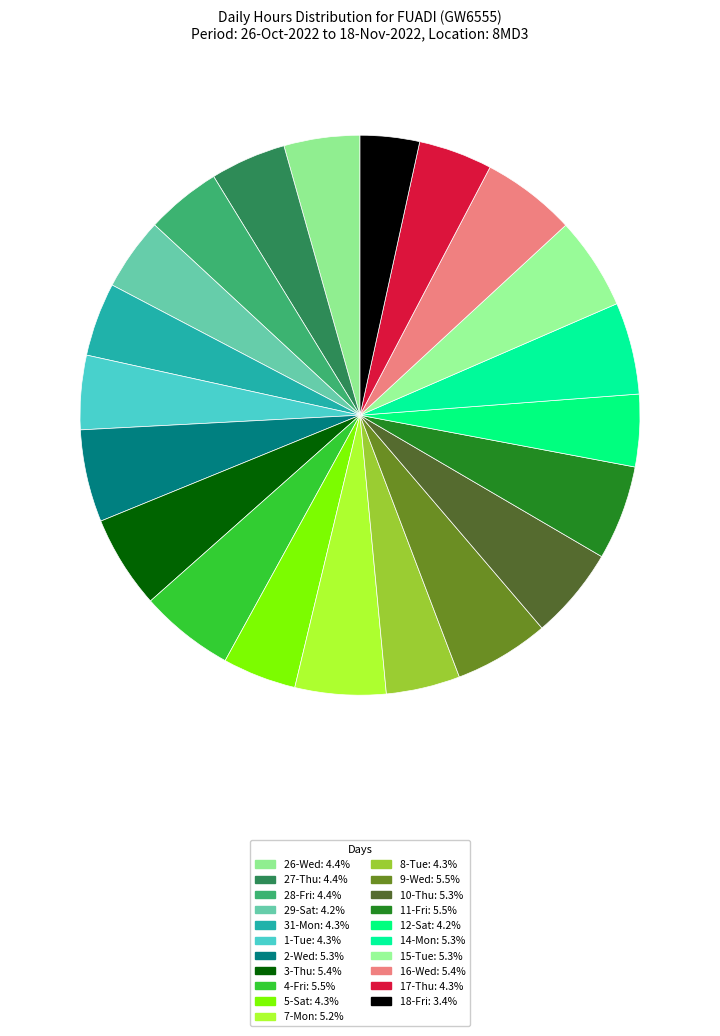

To the nearest percent, what is the average slice percentage?

5%